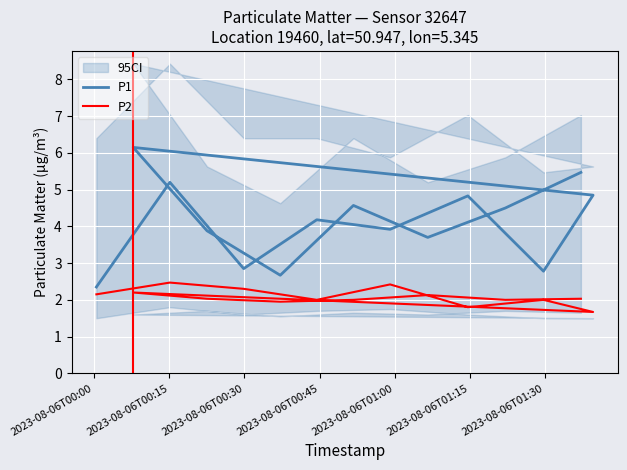

Rank the series at 2023-08-06T00:30 from lowest to highest value.

P2, P1